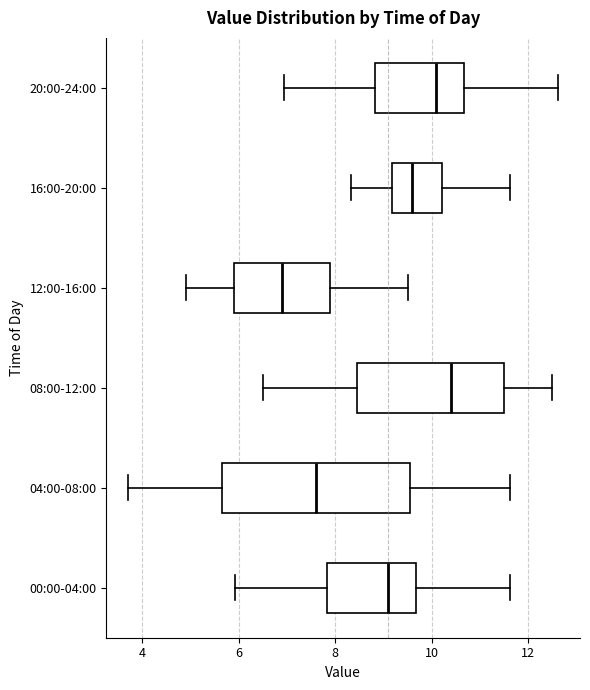

Reading bottom to top, transcribe this box plot: for each box, give where its median line is, the range the box spans, and where its two whiskers end, as read against the x-axis. The values are not printed on the chart, so give them approximately, as read against the axis.

00:00-04:00: median 9.0, box 7.8 to 9.6, whiskers 6.0 to 11.6
04:00-08:00: median 7.6, box 5.6 to 9.6, whiskers 3.8 to 11.6
08:00-12:00: median 10.4, box 8.4 to 11.6, whiskers 6.6 to 12.6
12:00-16:00: median 7.0, box 6.0 to 8.0, whiskers 5.0 to 9.6
16:00-20:00: median 9.6, box 9.2 to 10.2, whiskers 8.4 to 11.6
20:00-24:00: median 10.0, box 8.8 to 10.6, whiskers 7.0 to 12.6